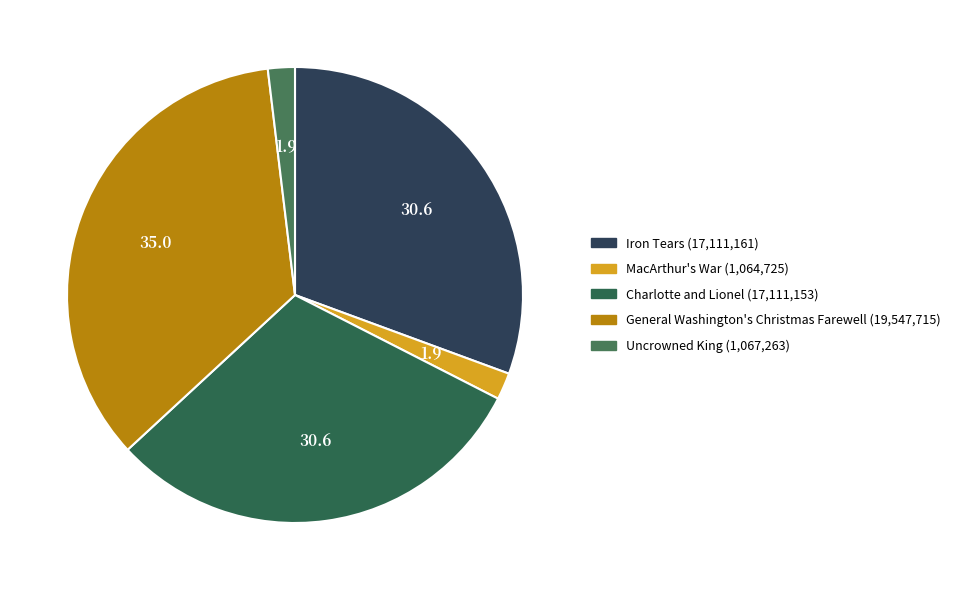

Rank the categories by value from lowest to highest.

MacArthur's War, Uncrowned King, Charlotte and Lionel, Iron Tears, General Washington's Christmas Farewell